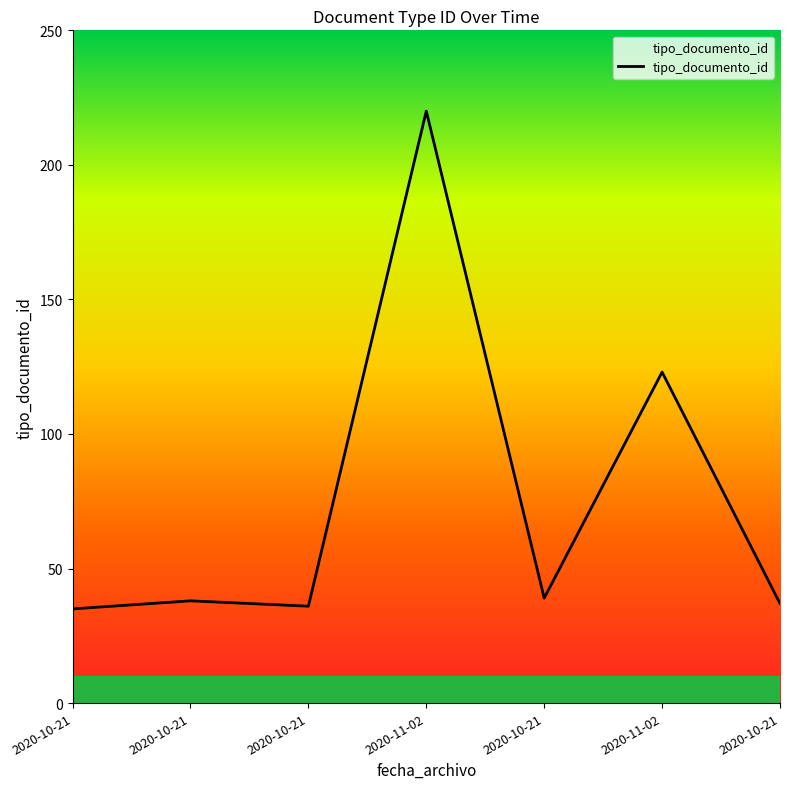

At which label is the value closest to 127?

2020-11-02